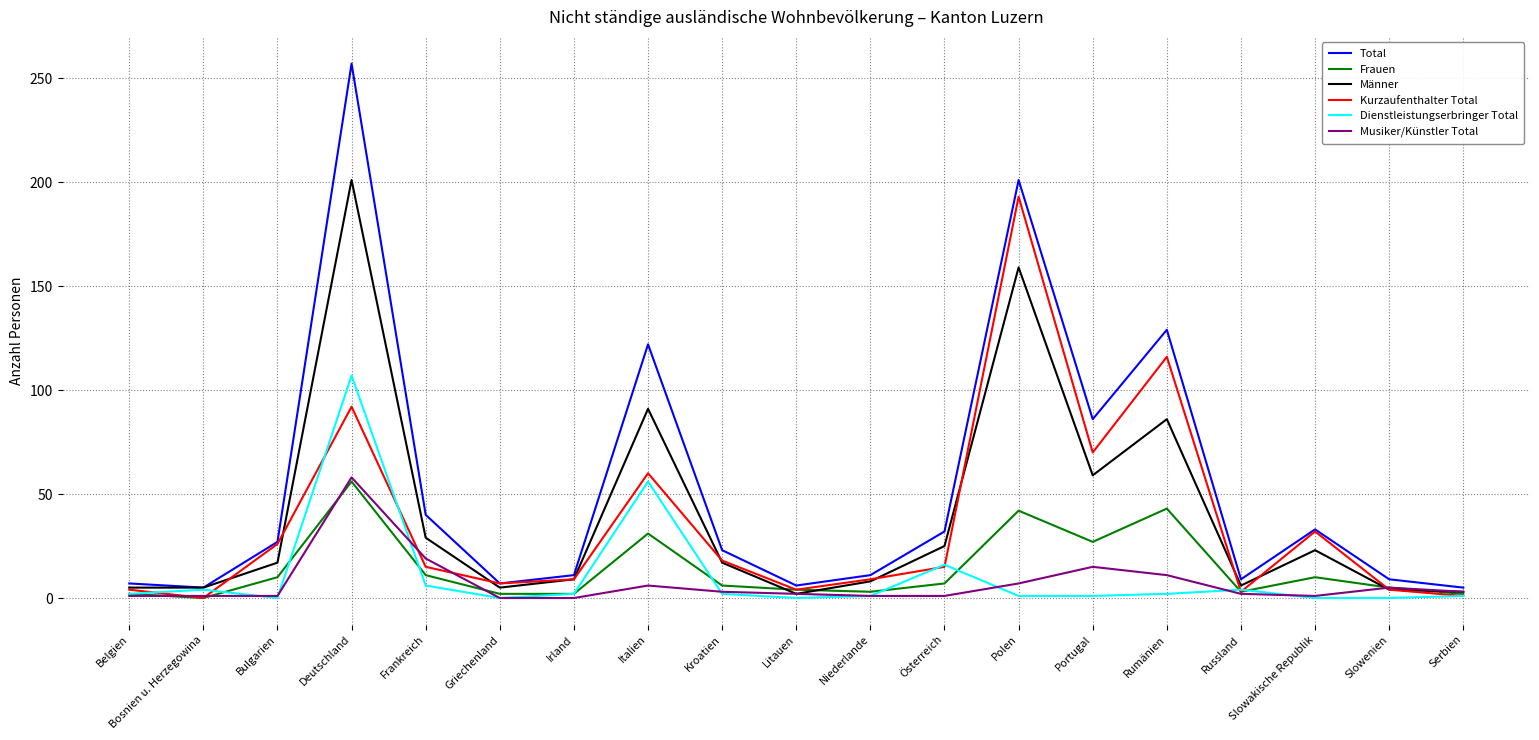

Which series changed the most between Portugal and Serbien?

Total